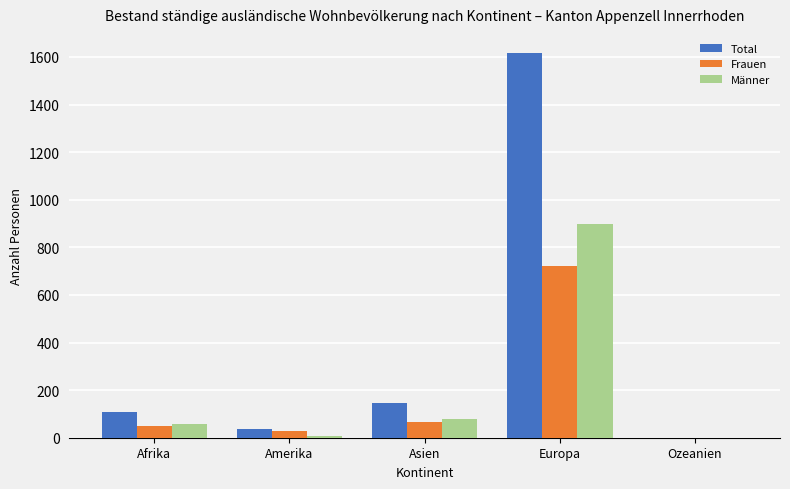

The value of Total at Asien is 256. True or false?

False